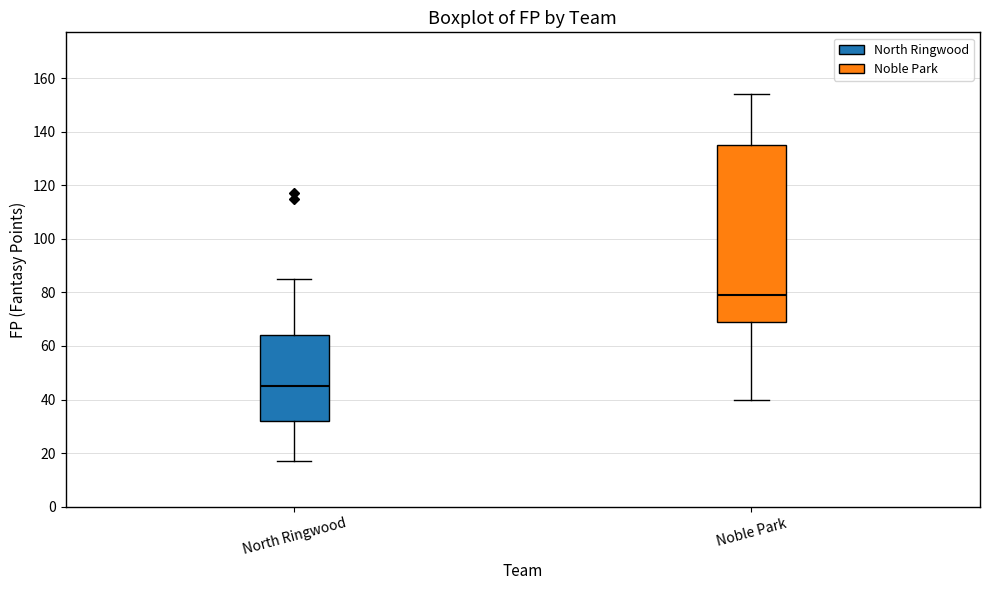

Which box has the lowest median line?

North Ringwood